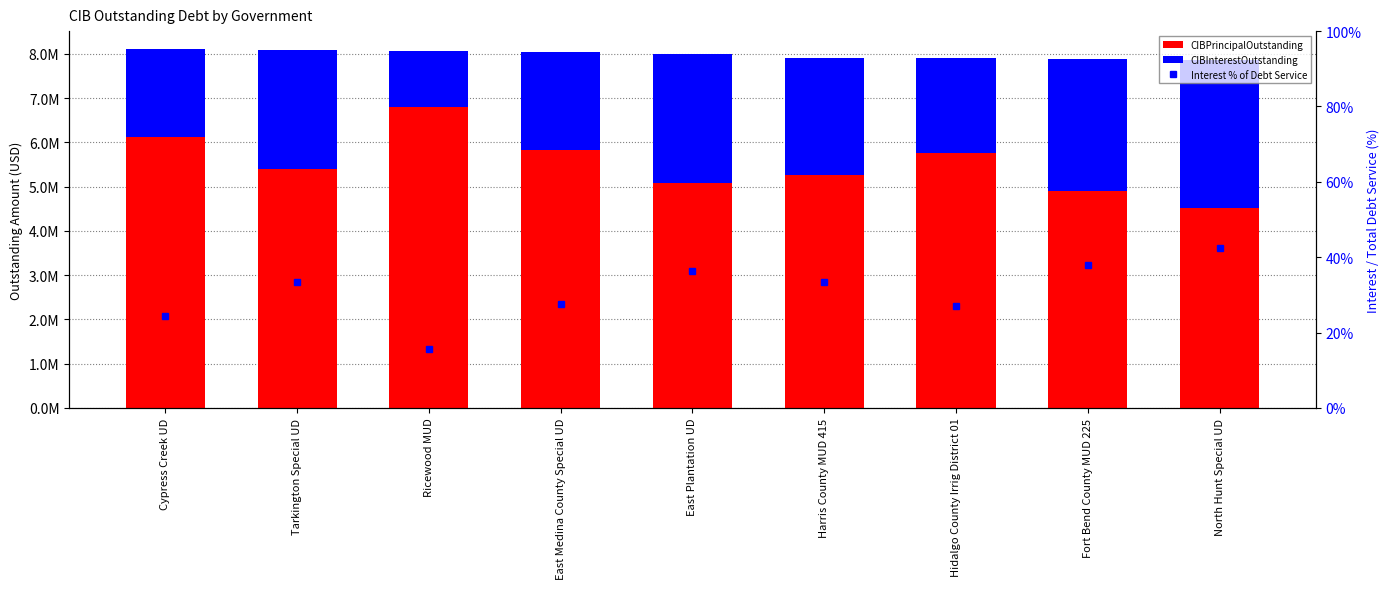

At which category is the sum across all series the highest?

Cypress Creek UD